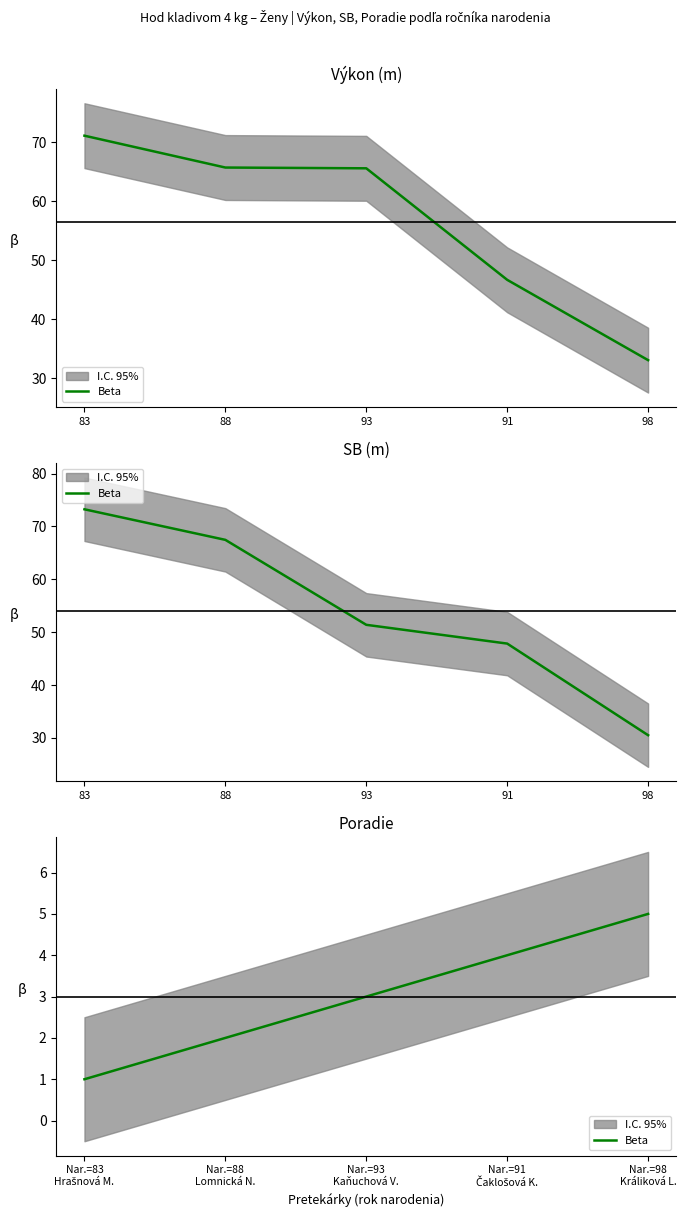

How many values are below 3?

2